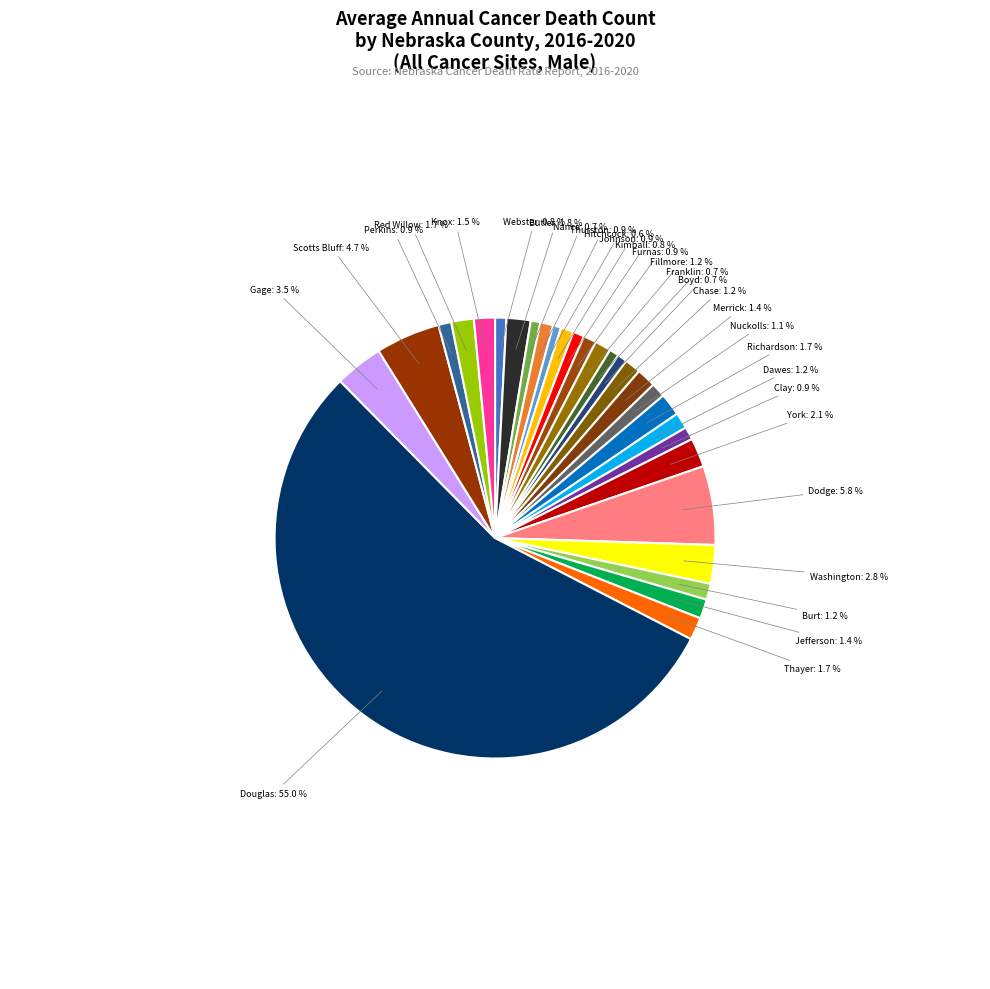

How many segments does this pie chart have?

29